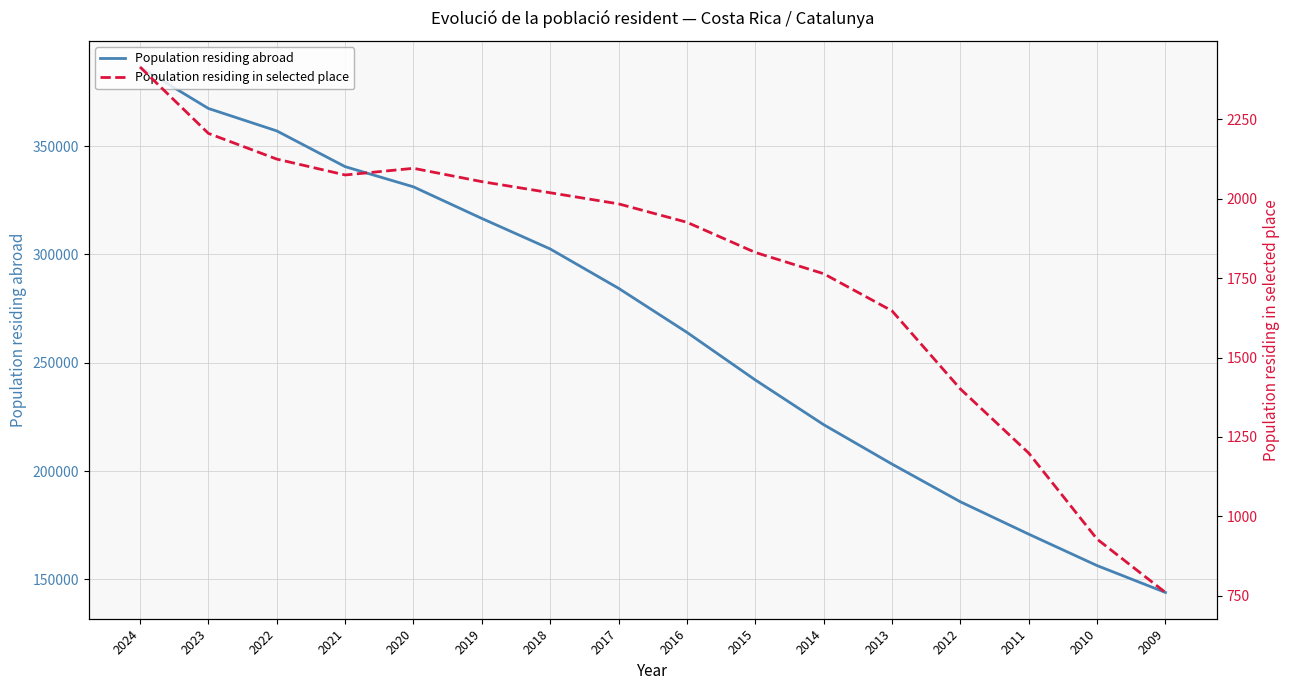

Between 2019 and 2017, which series saw the biggest shift?

Population residing abroad